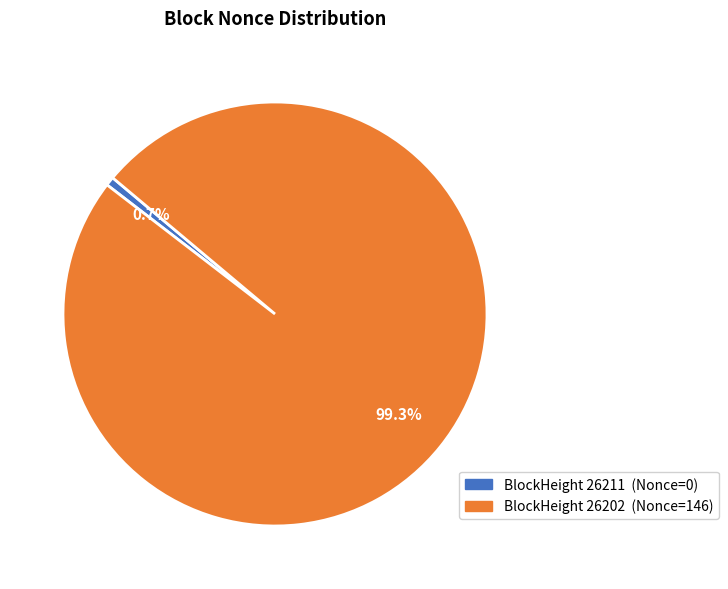

Is there a majority slice in this chart?

Yes